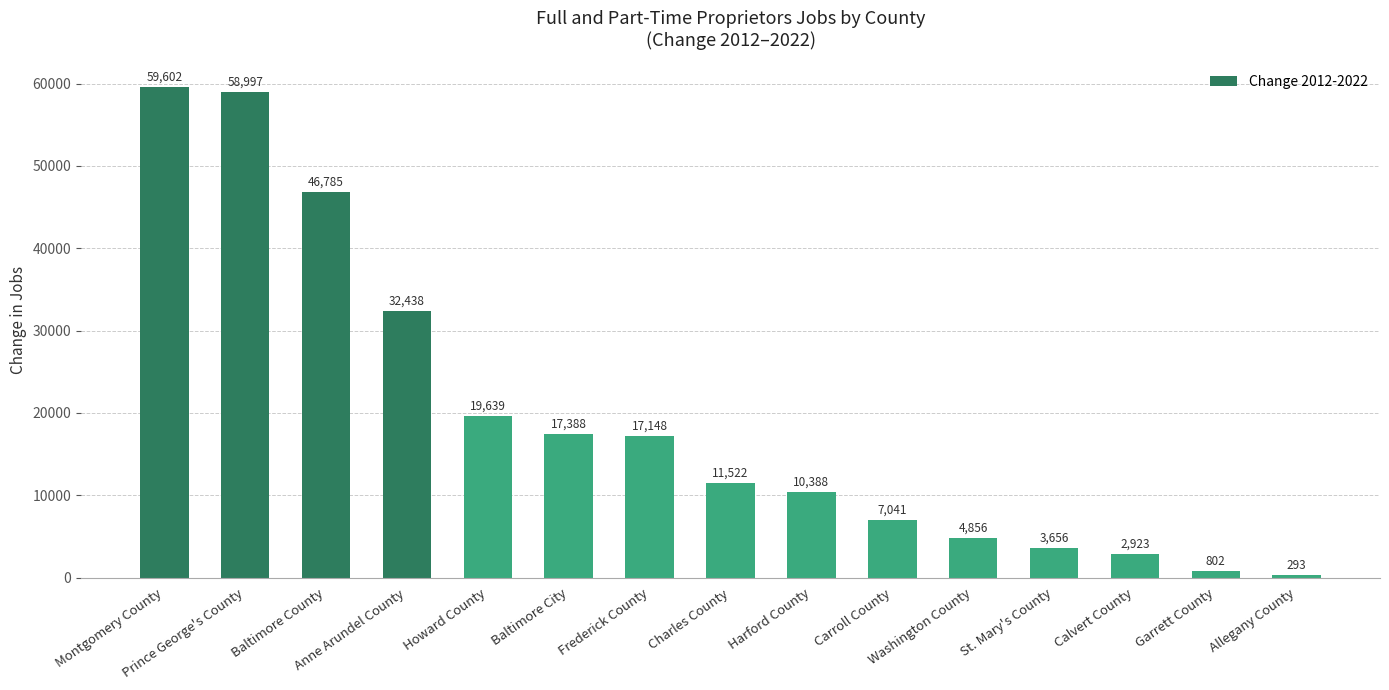

The value at Frederick County is 17148. True or false?

True